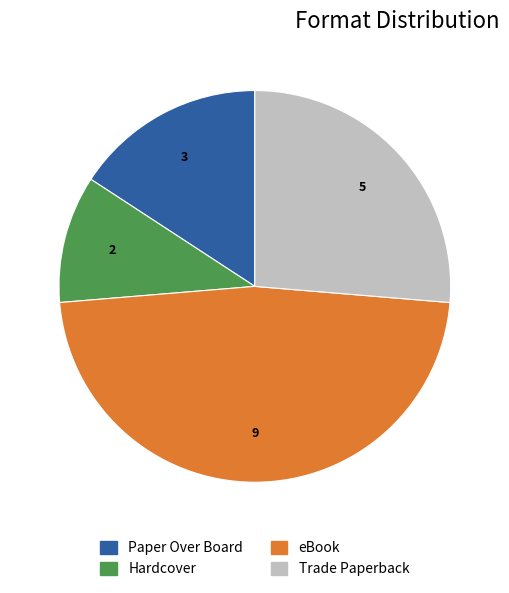

What is the smallest slice in the pie chart?

Hardcover